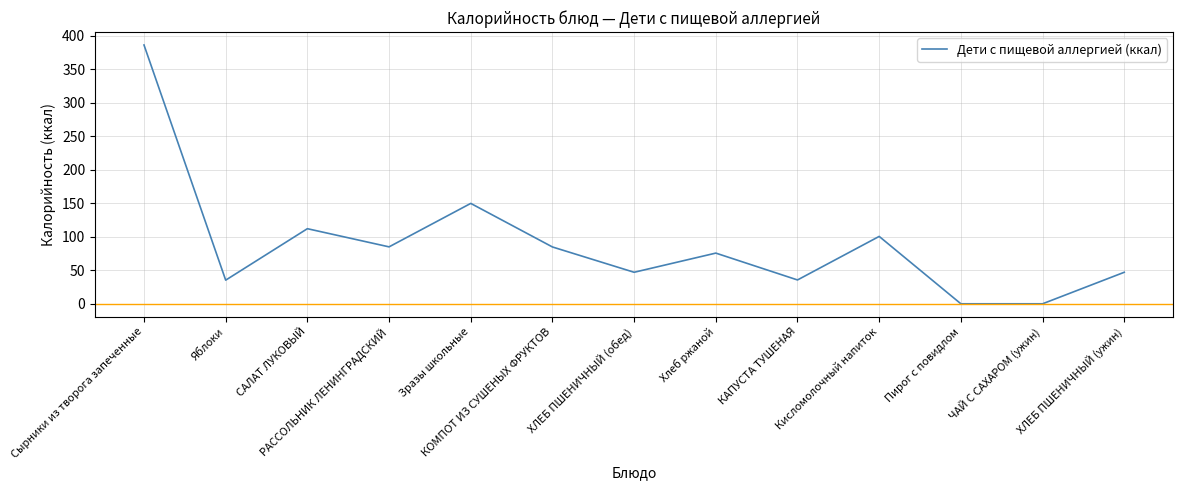

Approximately how many times larger is the value at Сырники из творога запеченные compared to ХЛЕБ ПШЕНИЧНЫЙ (ужин)?

8.2